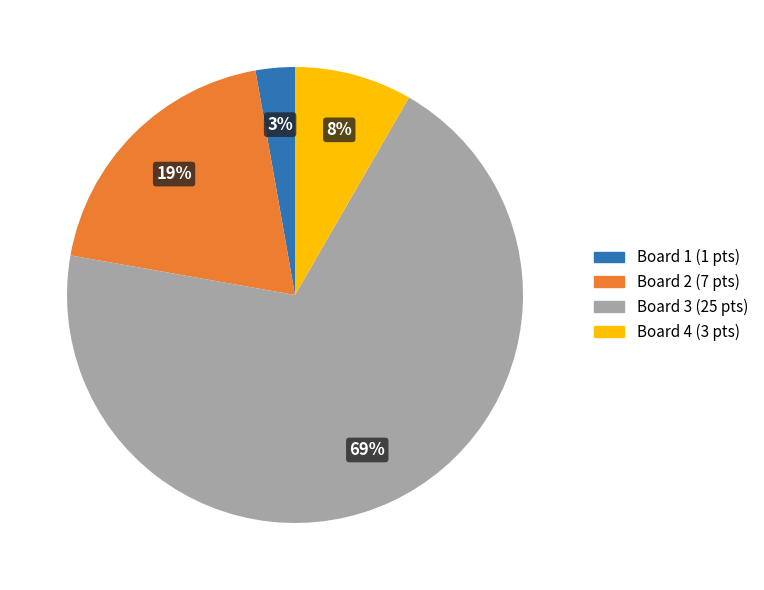

To the nearest percent, what is the difference between the largest and smallest slice percentages?

67%